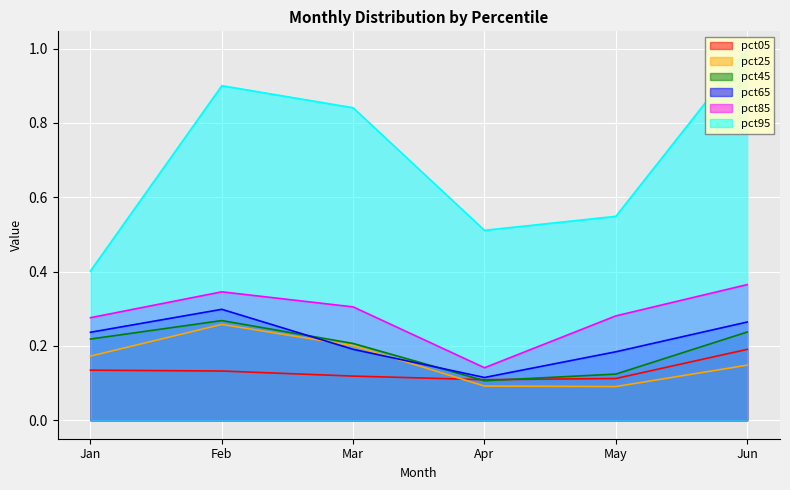

At how many categories does at least one series exceed 0?

6